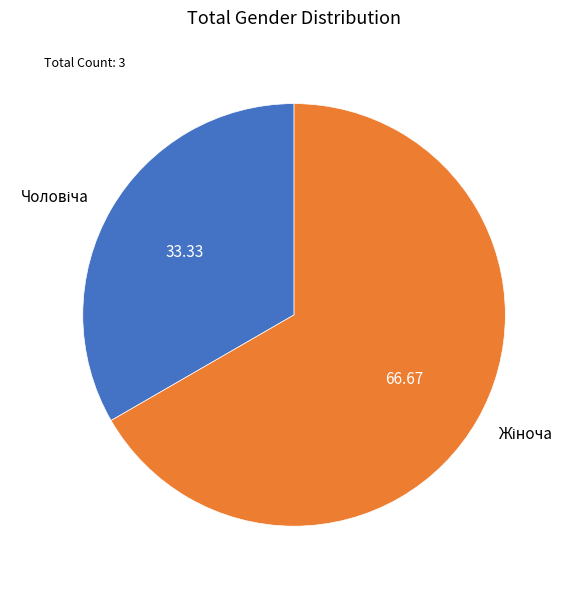

Is there any slice that represents more than half of the pie?

Yes